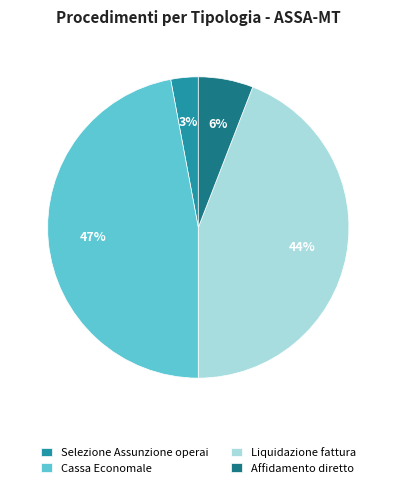

How many slices are in this pie chart?

4